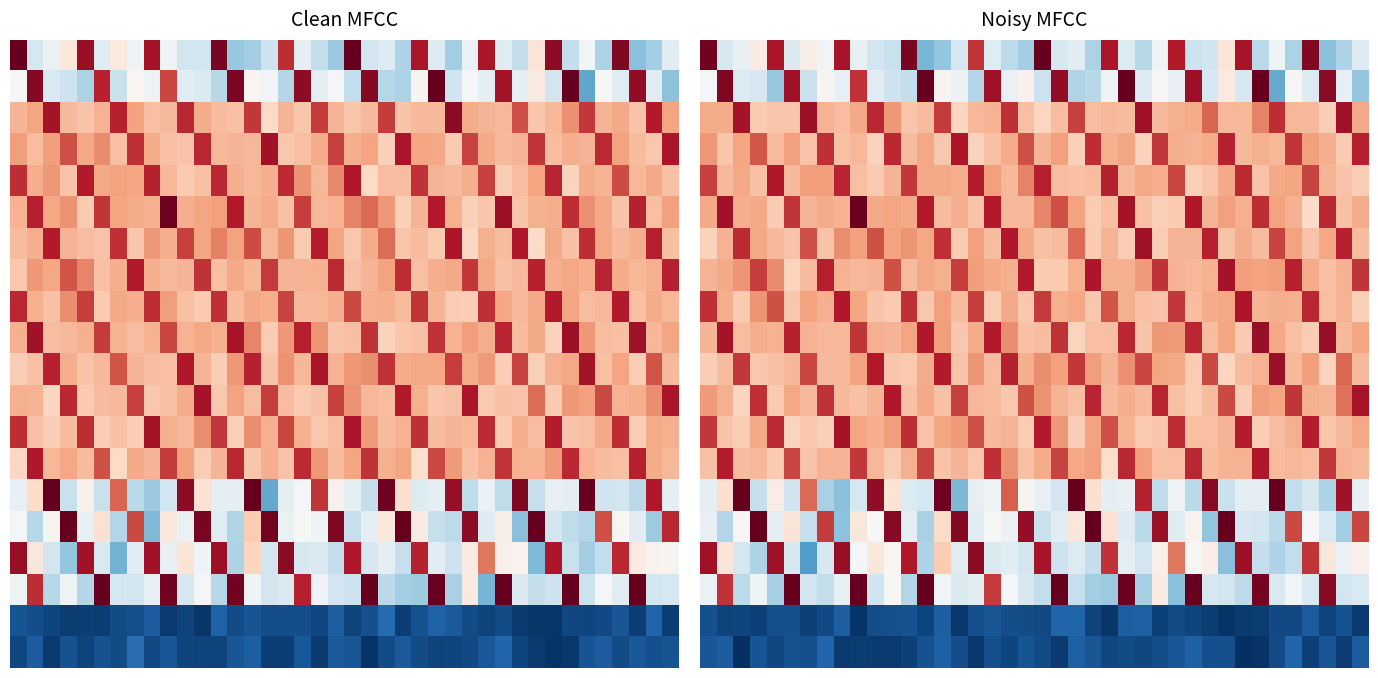

What is the total value across all series at 27?

71675.6